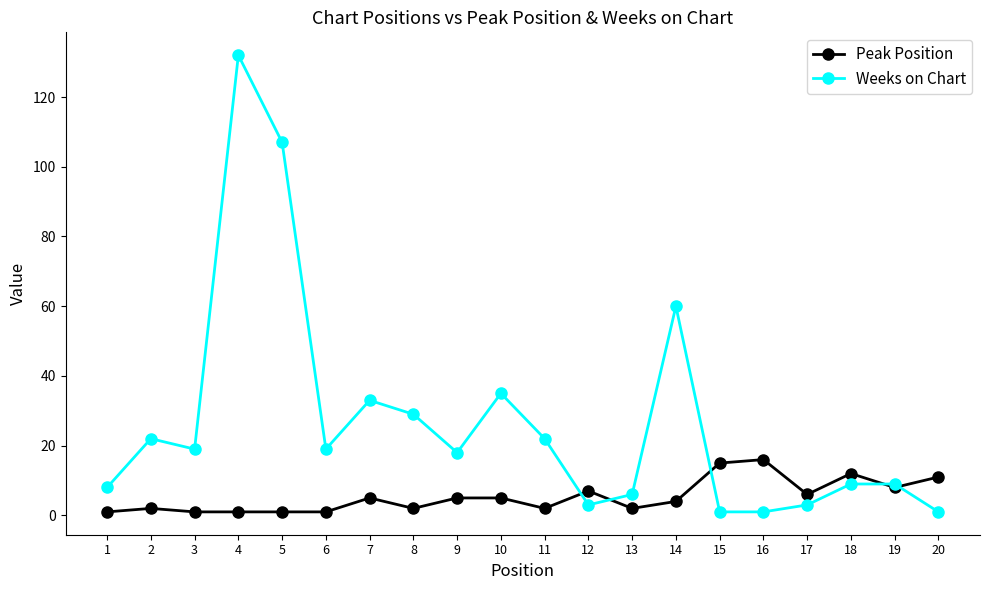

At which category does the chart reach its peak across all series?

4